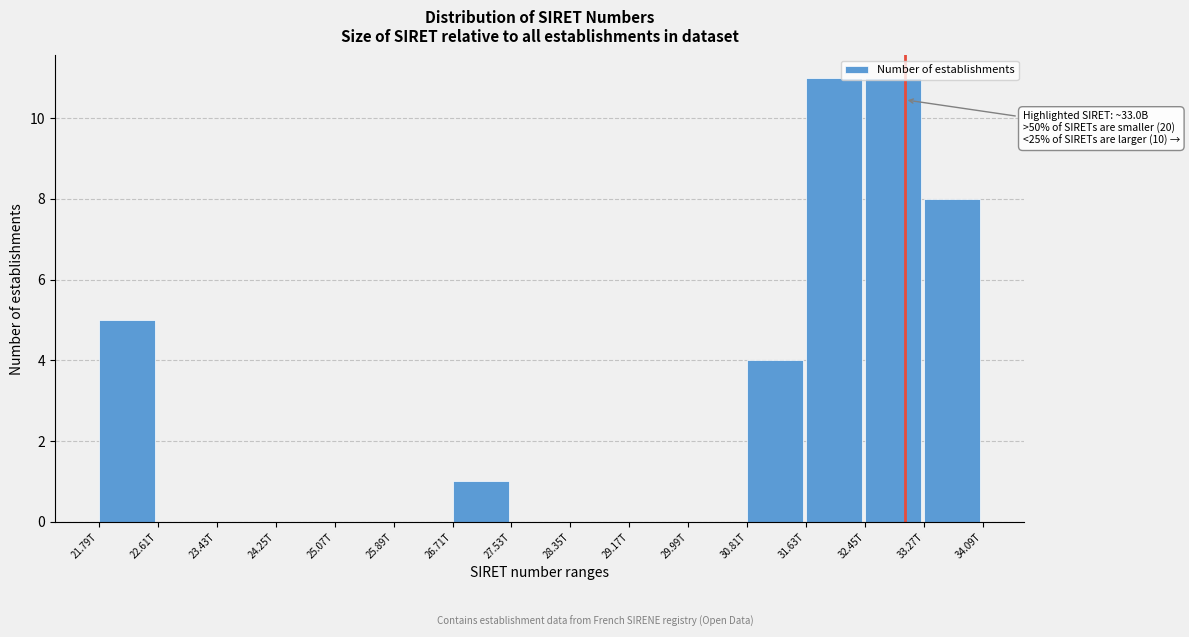

The value at 24.25T is 6. True or false?

False